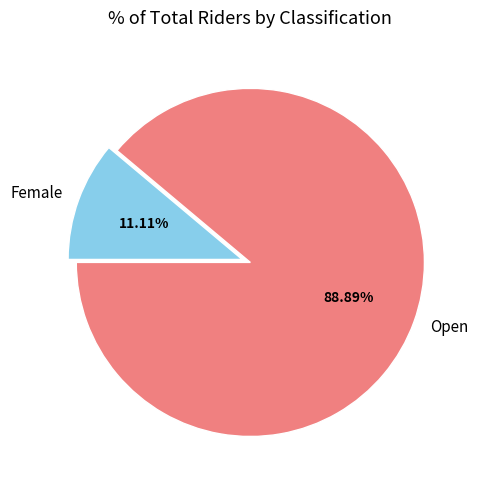

What is the largest slice in the pie chart?

Open